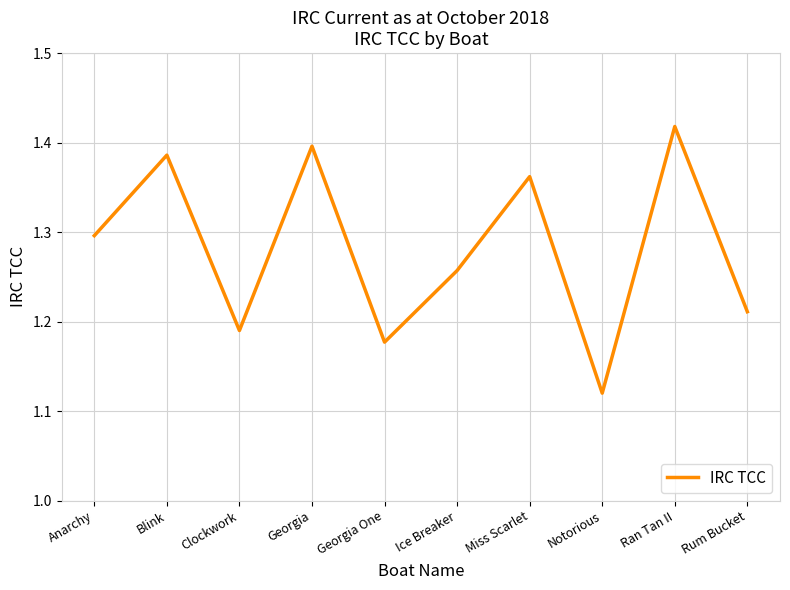

Which category has the highest value across all series?

Ran Tan II